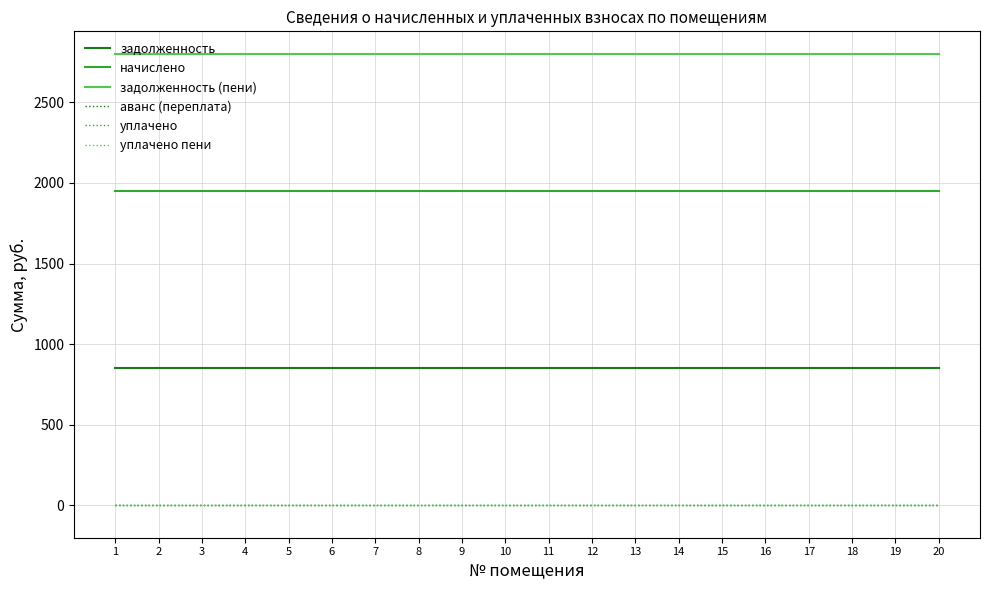

The value of аванс (переплата) at 4 is 0.0. True or false?

True